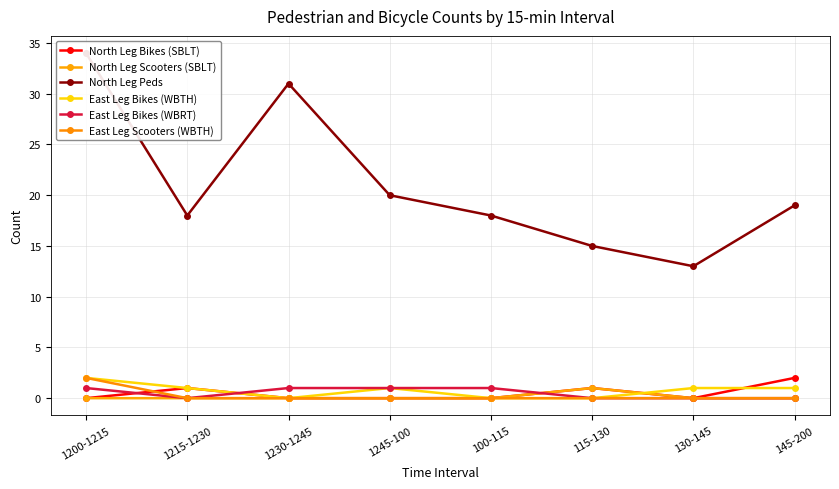

How many lines are shown in the chart?

6